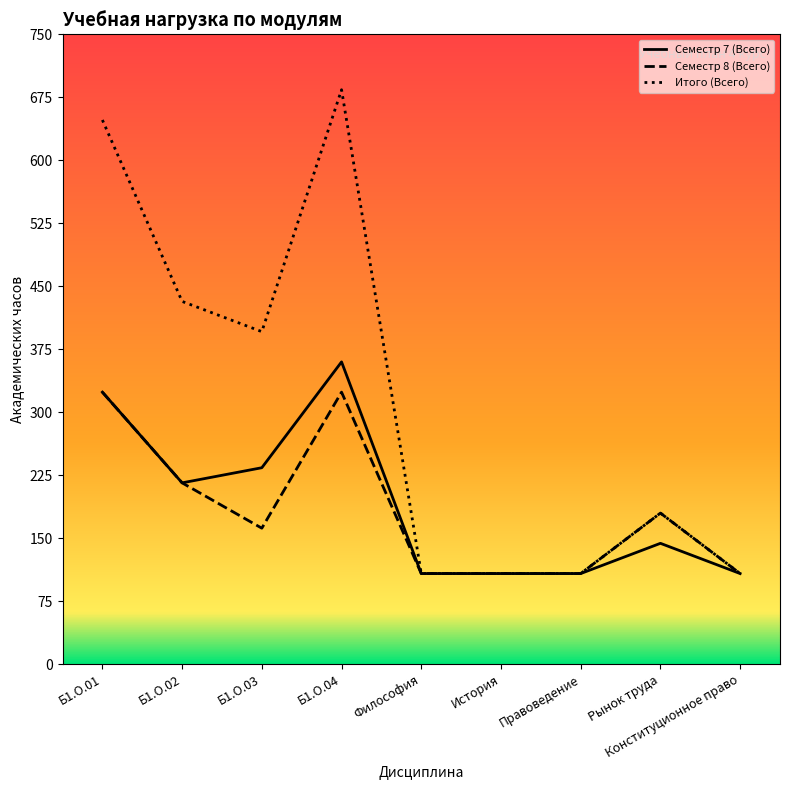

What is the total value across all series at Б1.О.02?

864